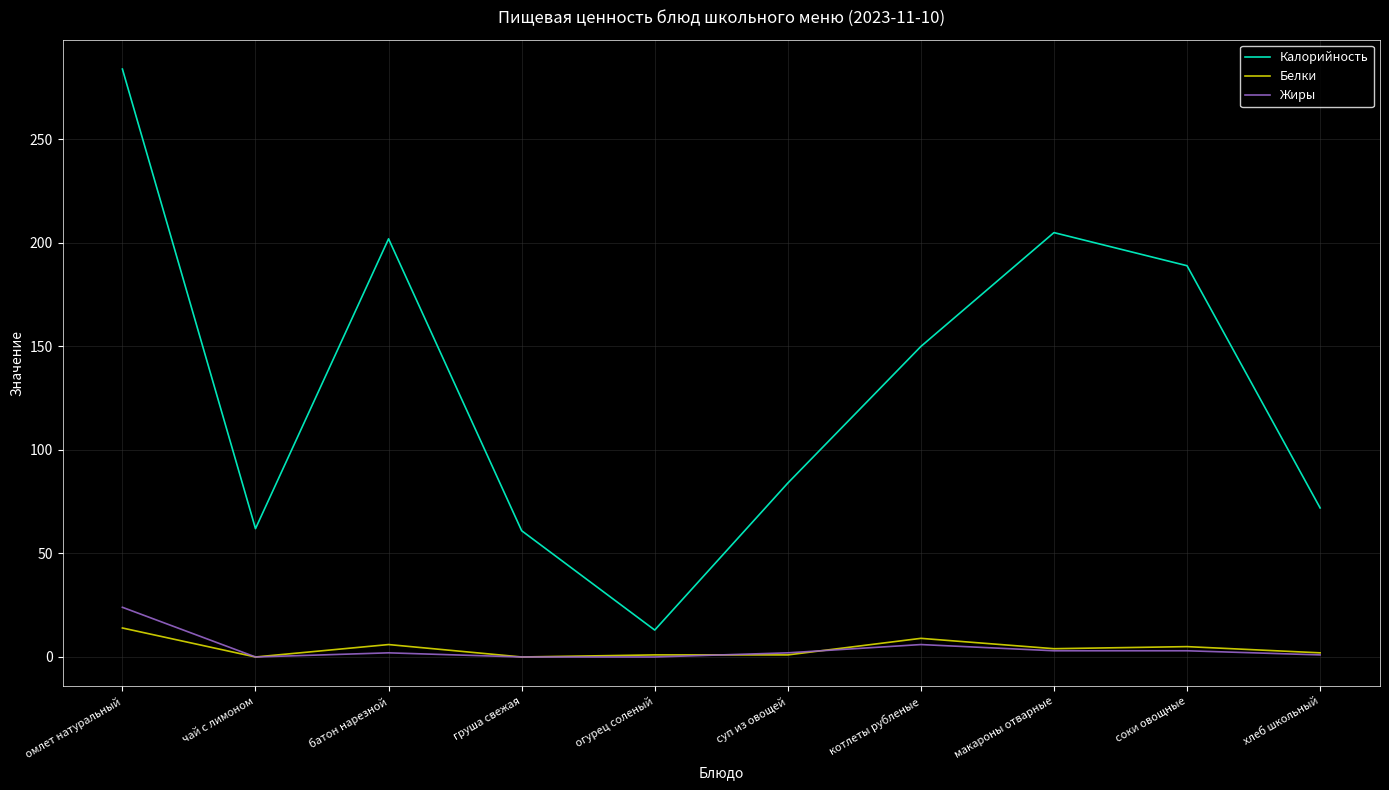

Which series has the largest range (max minus min)?

Калорийность